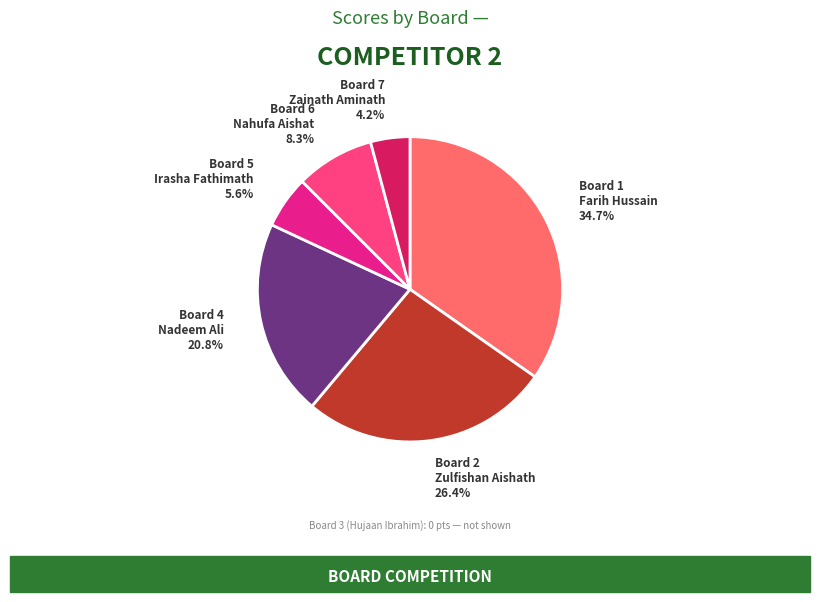

Is there any slice that represents more than half of the pie?

No